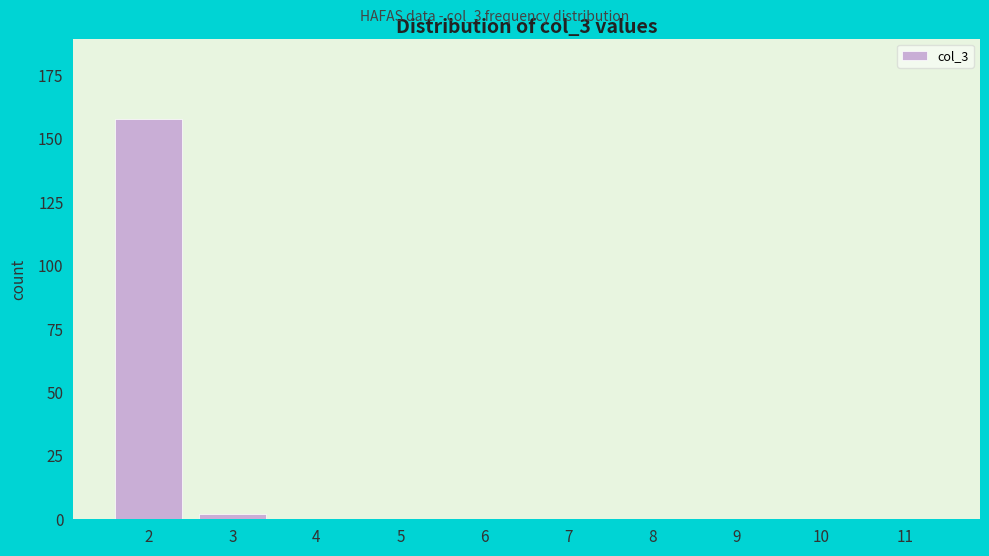

Reading left to right, what are all the values shown in this chart?

2=158	3=2	4=0	5=0	6=0	7=0	8=0	9=0	10=0	11=0